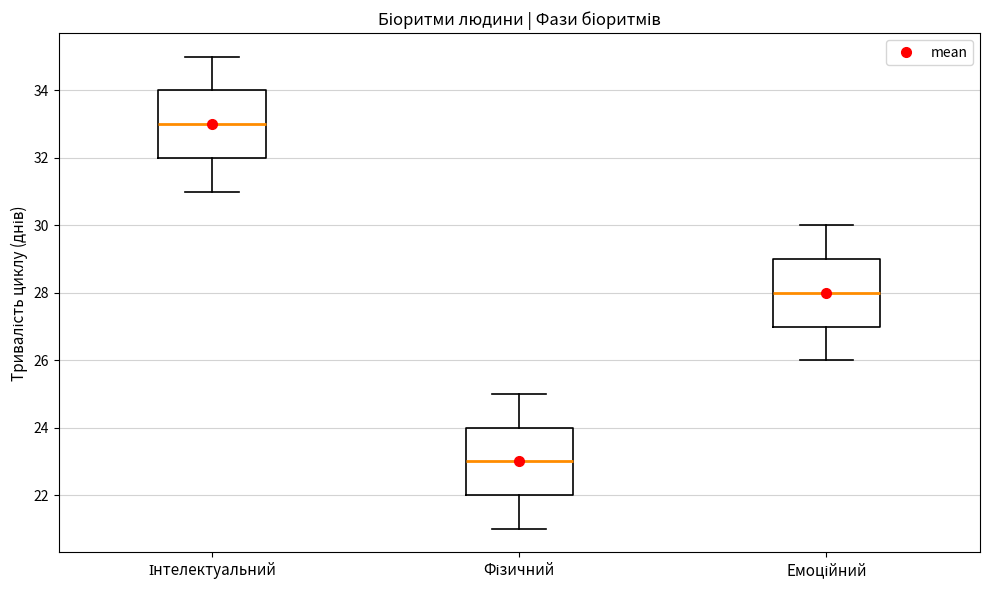

Reading left to right, read every box against the y-axis: the position of its median line, the range the box covers, and the ends of its whiskers. The values are not printed on the chart, so give them approximately, as read against the axis.

Інтелектуальний: median 33, box 32 to 34, whiskers 31 to 35
Фізичний: median 23, box 22 to 24, whiskers 21 to 25
Емоційний: median 28, box 27 to 29, whiskers 26 to 30